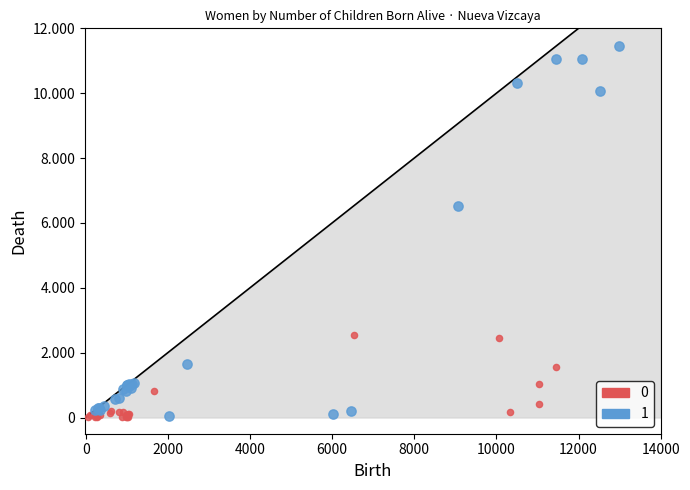

What are all the series names shown in the legend?

0, 1